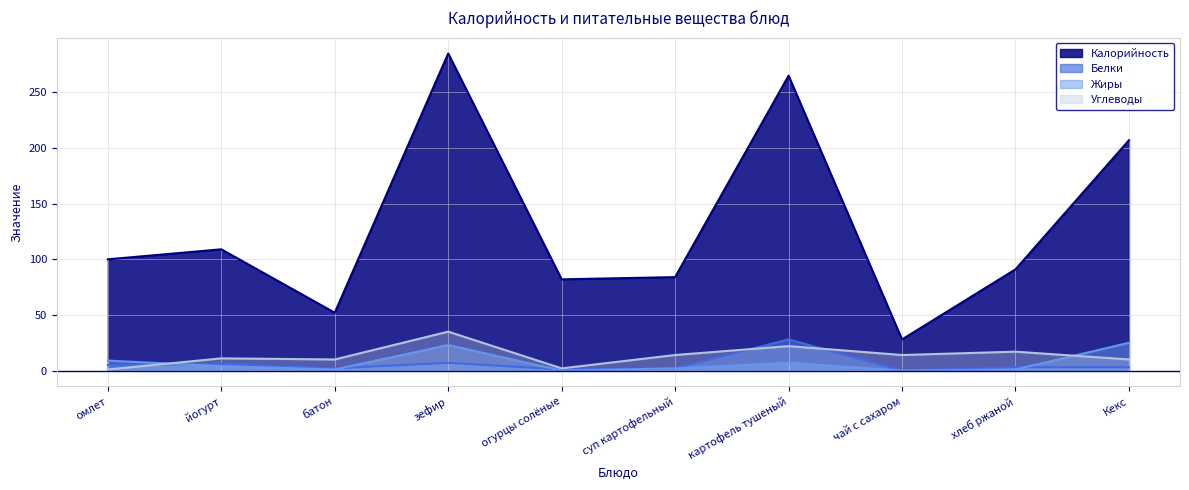

Which label corresponds to the largest value in the chart?

зефир